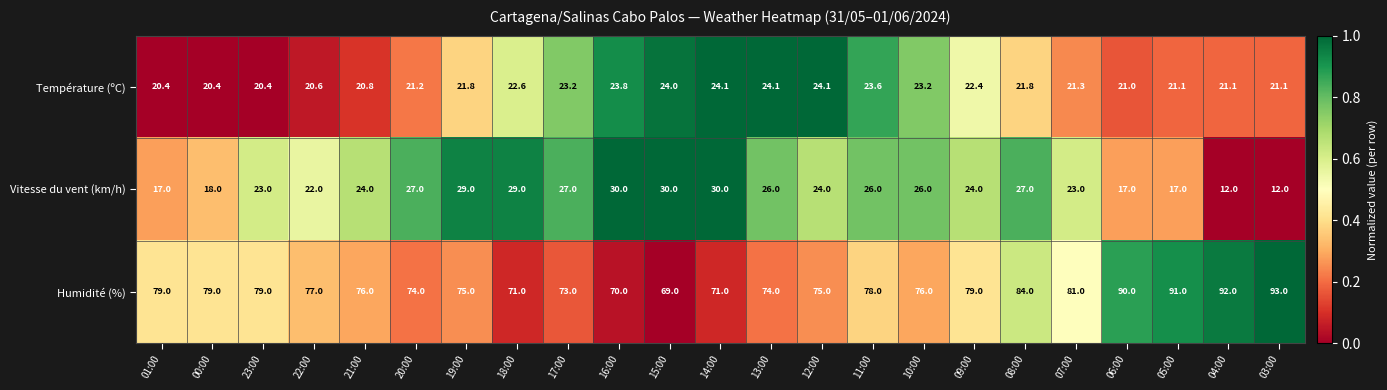

Between 17:00 and 03:00, which series saw the biggest shift?

Humidité (%)